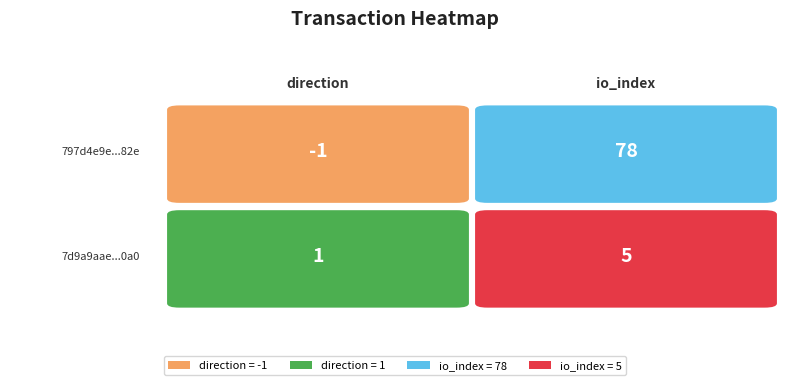

How many data points in 797d4e9e801af4503393bc364996e6872ea882e are less than 78?

1